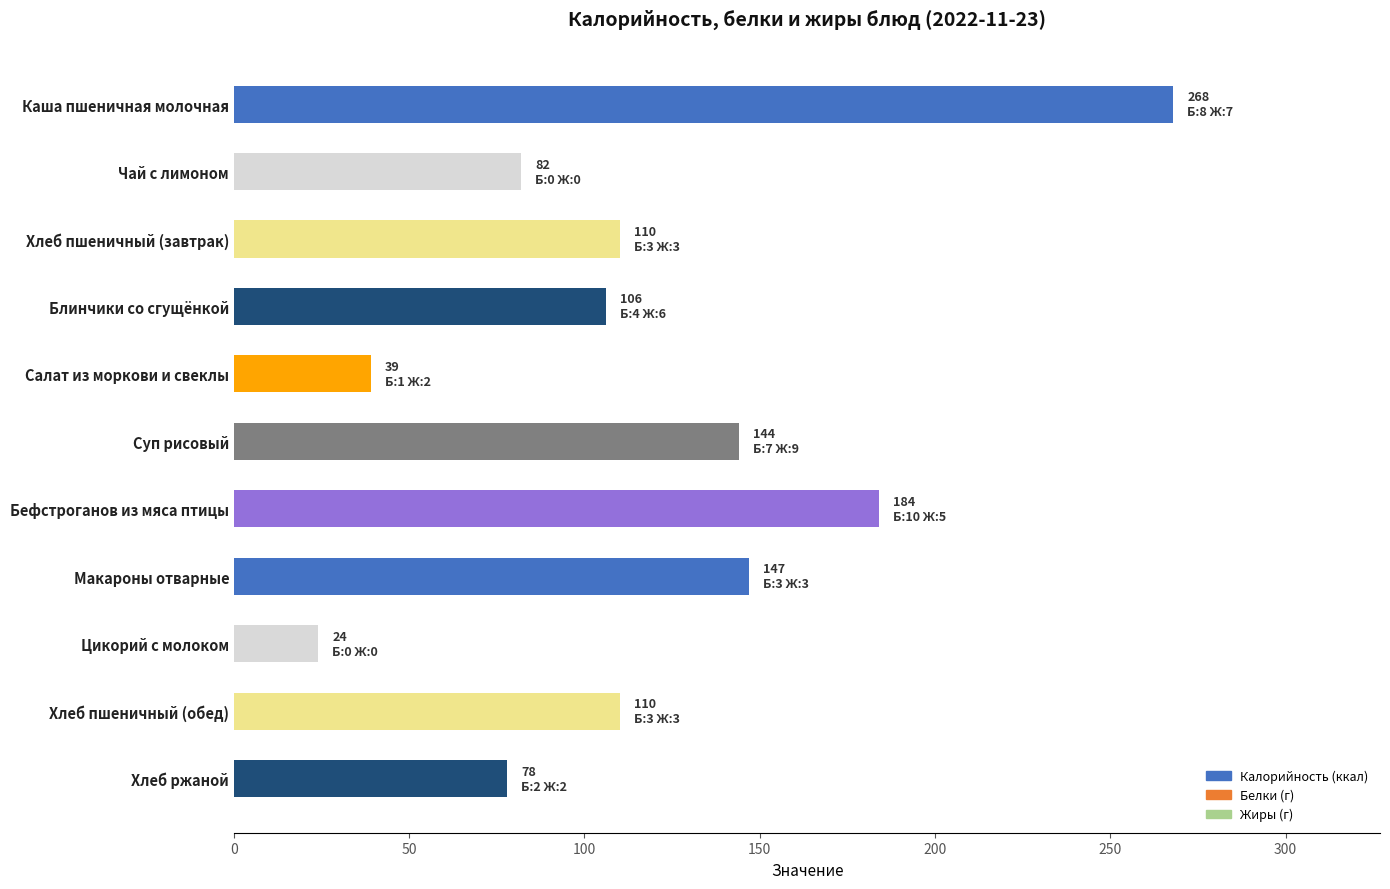

Reading bottom to top, list all the values displayed in this chart.

Хлеб ржаной=78	Хлеб пшеничный (обед)=110	Цикорий с молоком=24	Макароны отварные=147	Бефстроганов из мяса птицы=184	Суп рисовый=144	Салат из моркови и свеклы=39	Блинчики со сгущёнкой=106	Хлеб пшеничный (завтрак)=110	Чай с лимоном=82	Каша пшеничная молочная=268